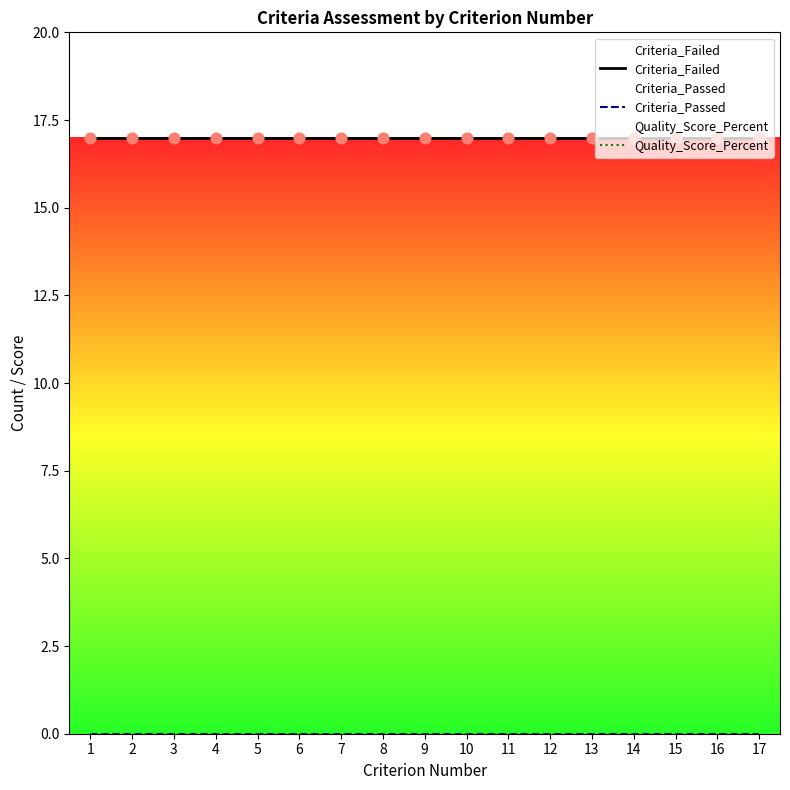

Which series contains the highest Y value?

Criteria_Failed